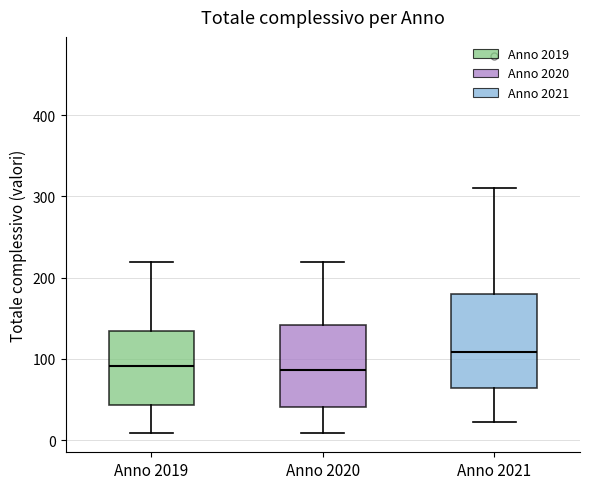

Which box is the tallest, from its lower edge to its upper edge?

Anno 2021